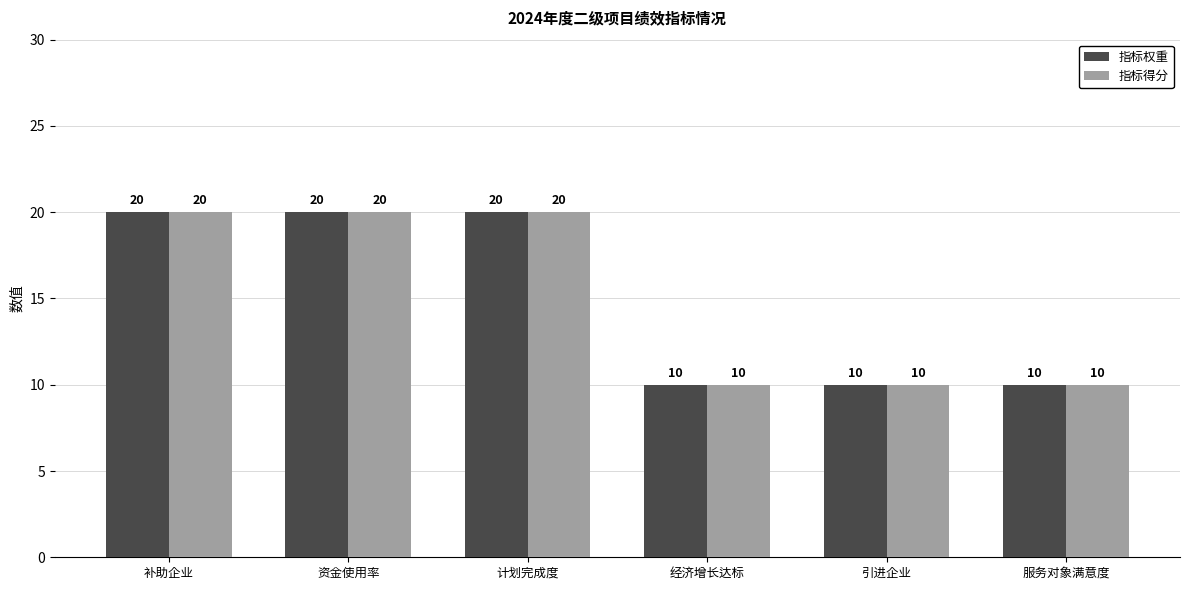

Is the value of 指标权重 at 服务对象满意度 greater than the value of 指标得分 at 资金使用率?

No